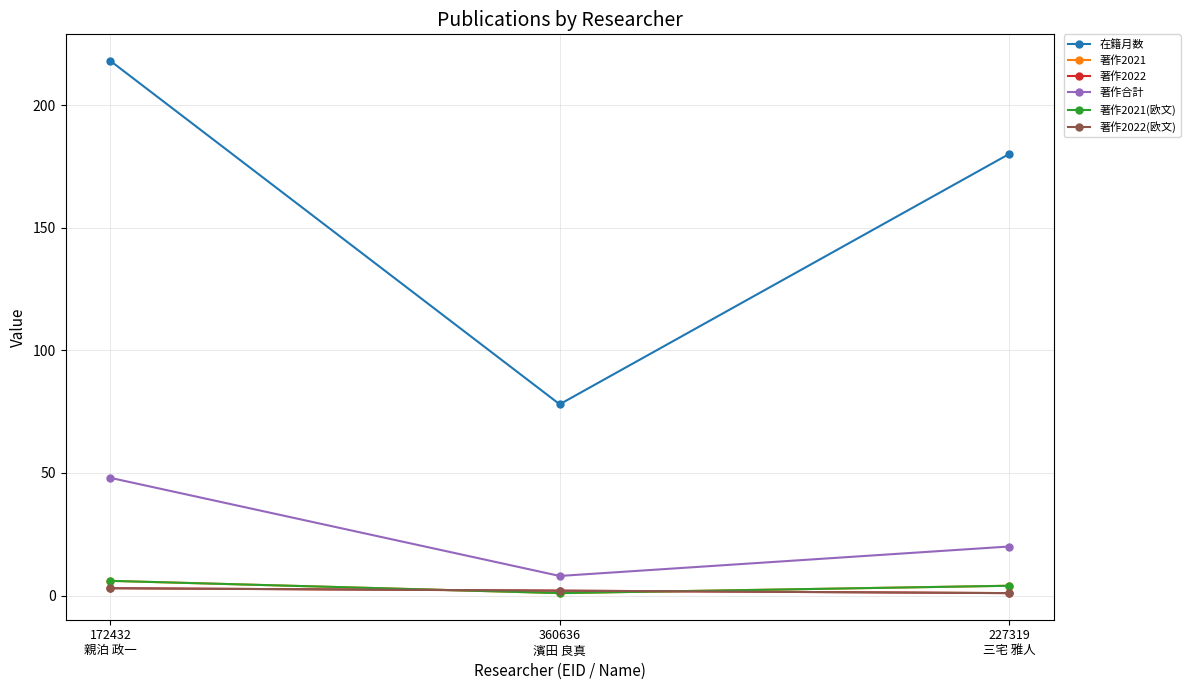

What is the lowest value of the 著作2022(欧文) series?

1